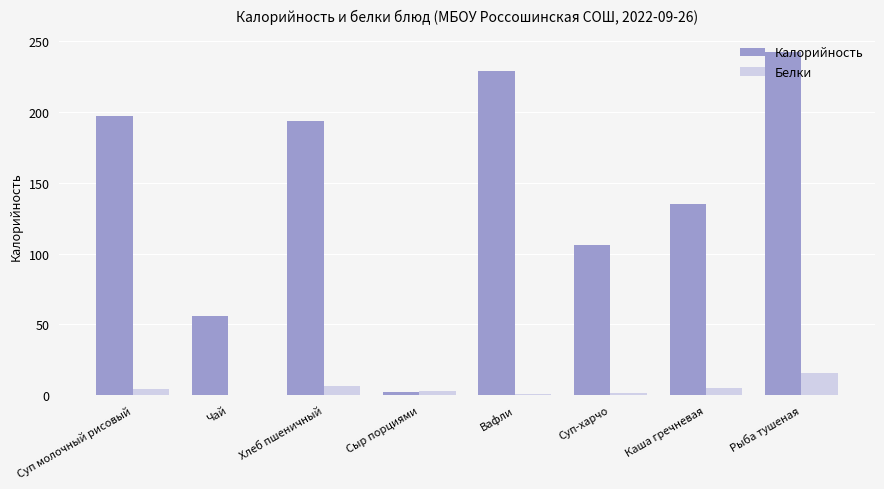

Which series has the largest total across all categories?

Калорийность